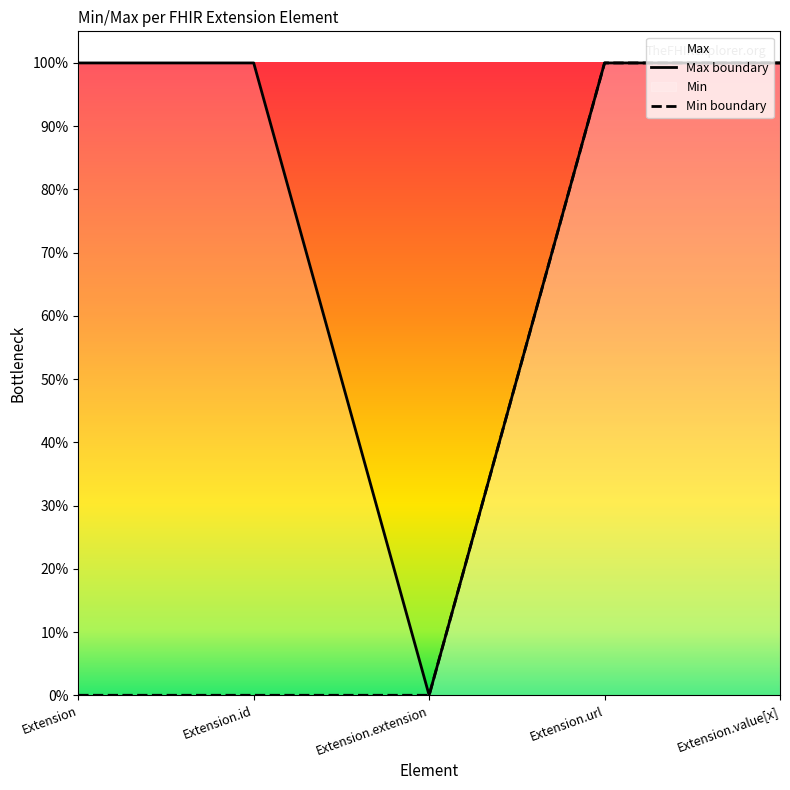

Reading left to right, transcribe all the data shown in this chart.

1	1	0	1	1